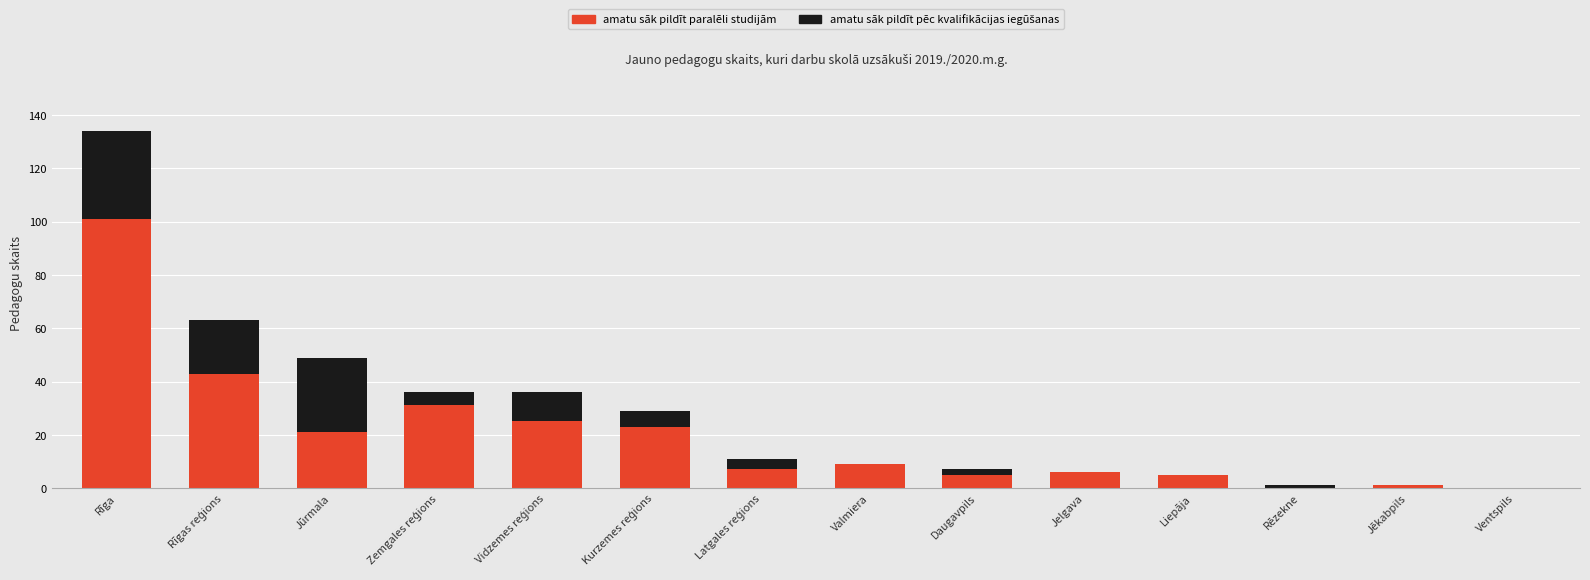

How many data points does each series have?

14